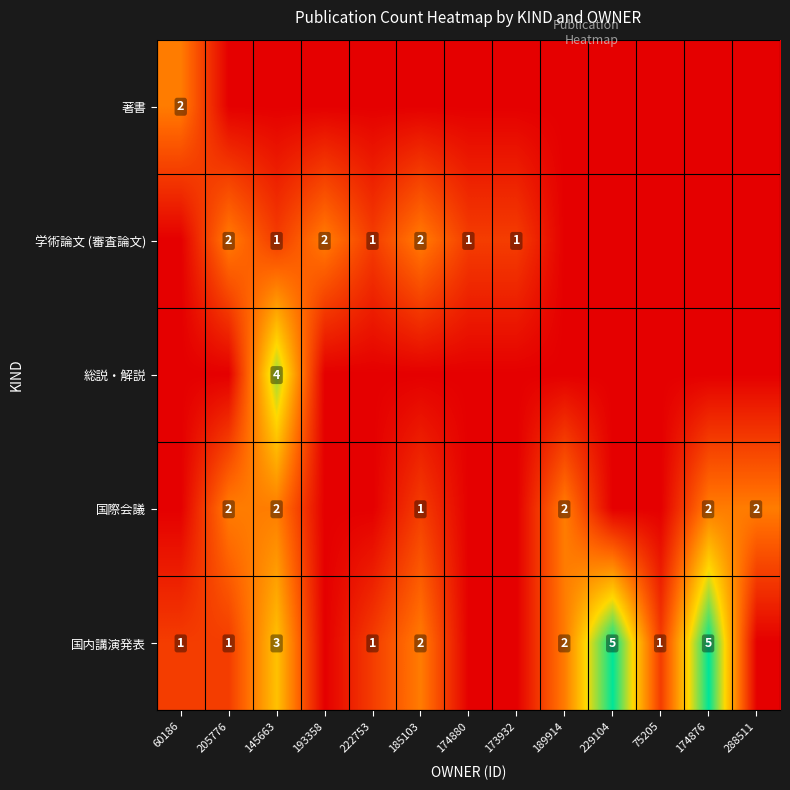

The 国際会議 series shows 2 at 205776. True or false?

True